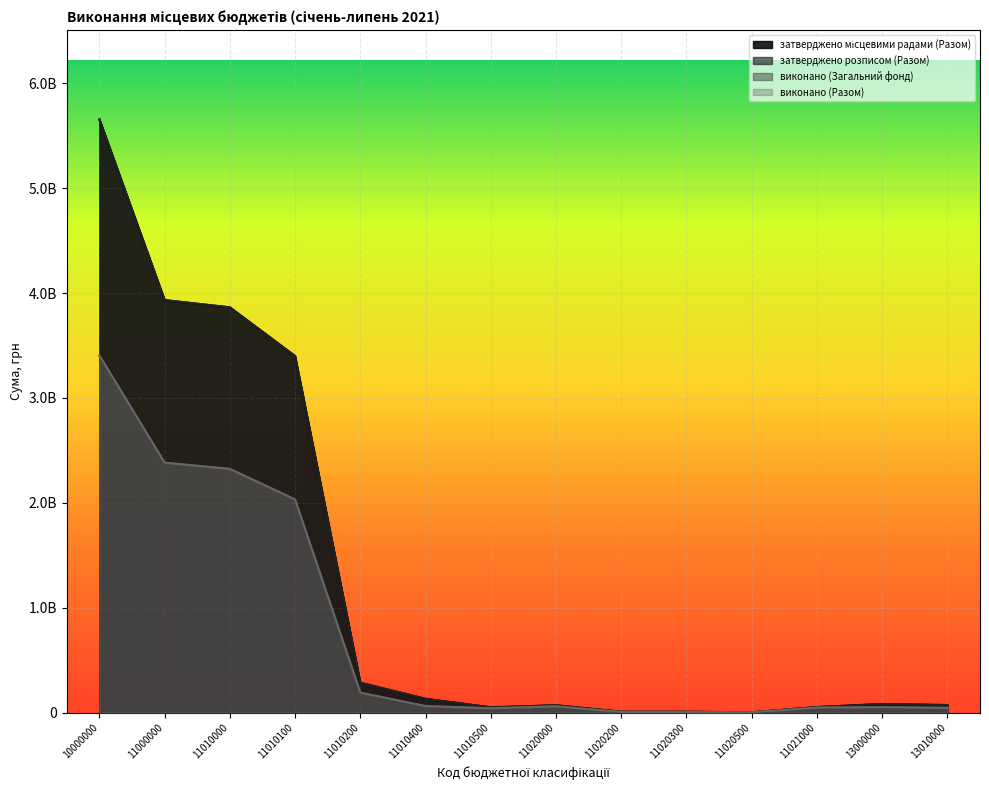

Between 13000000 and 13010000, which series saw the biggest shift?

затверджено місцевими радами (Разом)